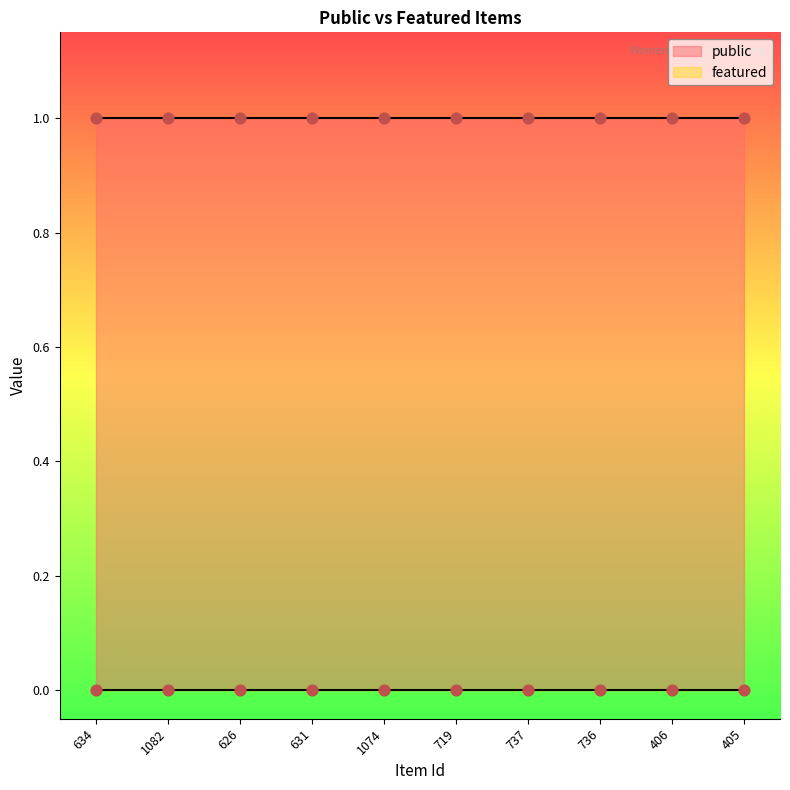

At which category is the sum across all series the highest?

634